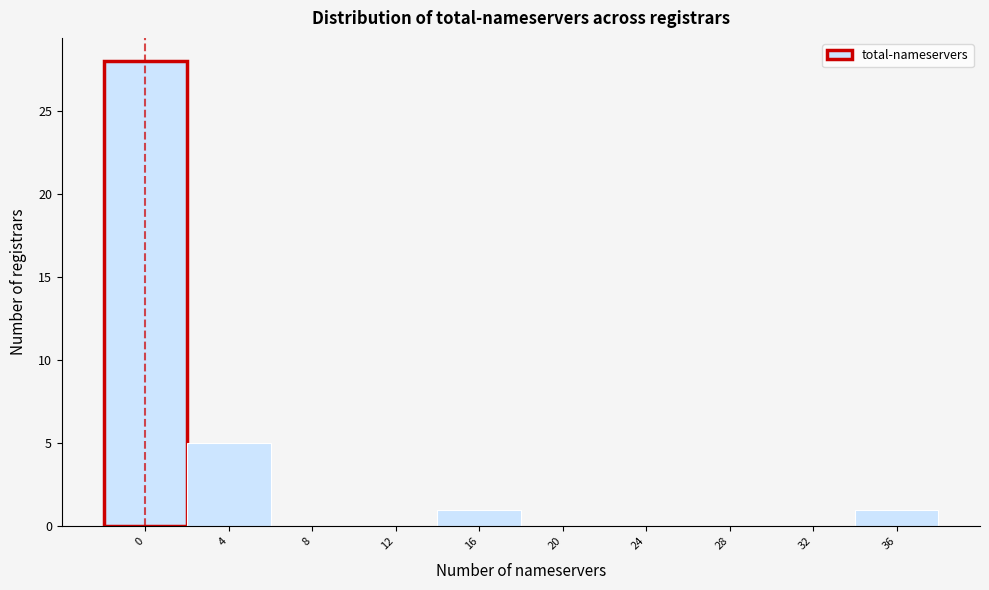

Reading right to left, list all the values displayed in this chart.

36=1	32=0	28=0	24=0	20=0	16=1	12=0	8=0	4=5	0=28